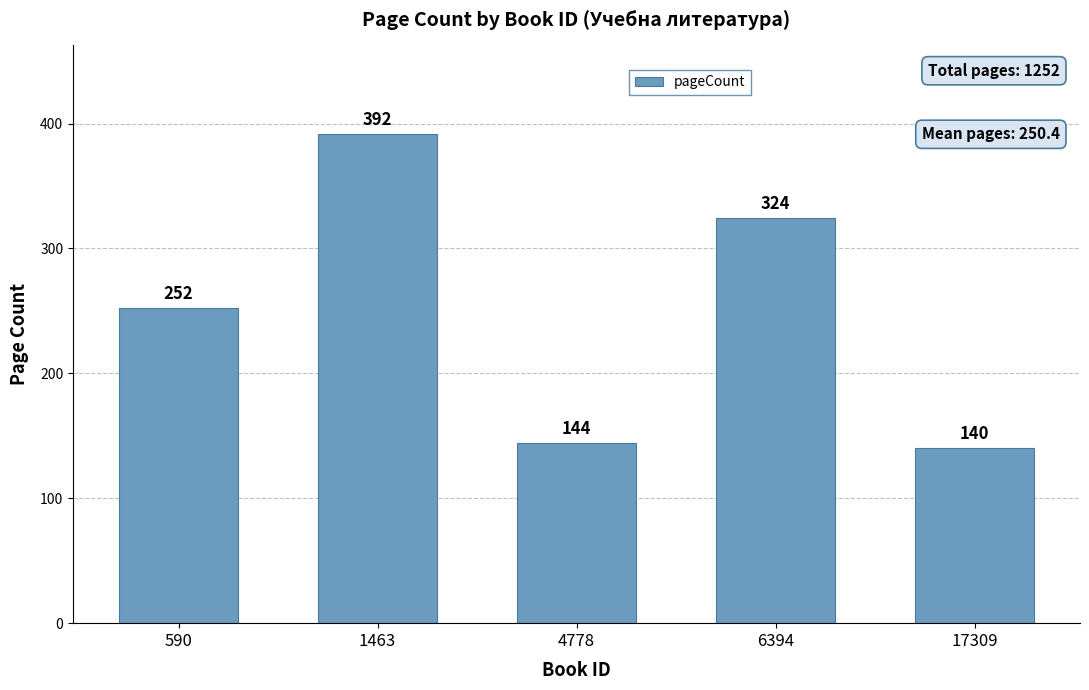

What is the value of the 1st bar from the left?

252